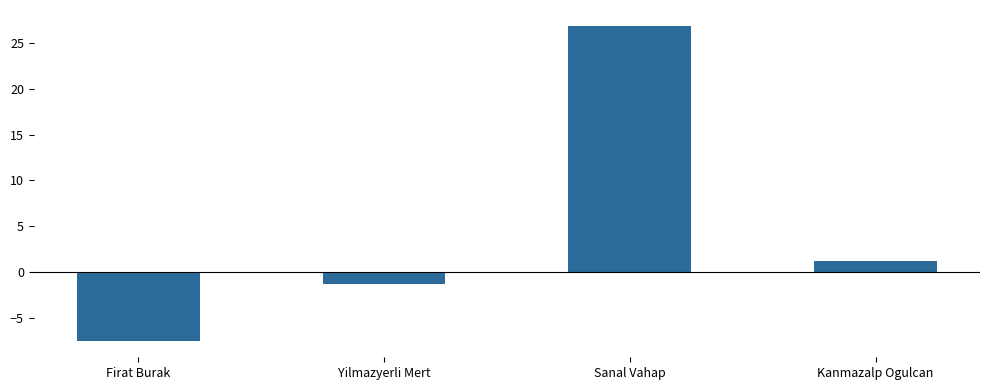

What value does the data have at Firat Burak?

-7.6